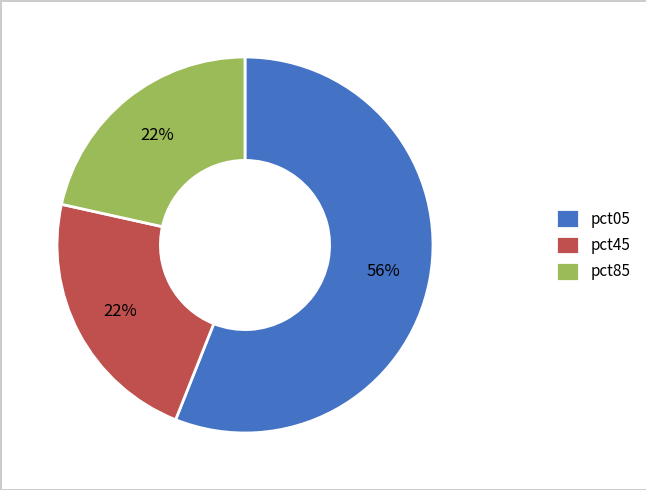

What percentage is the pct45 slice, to the nearest percent?

22%